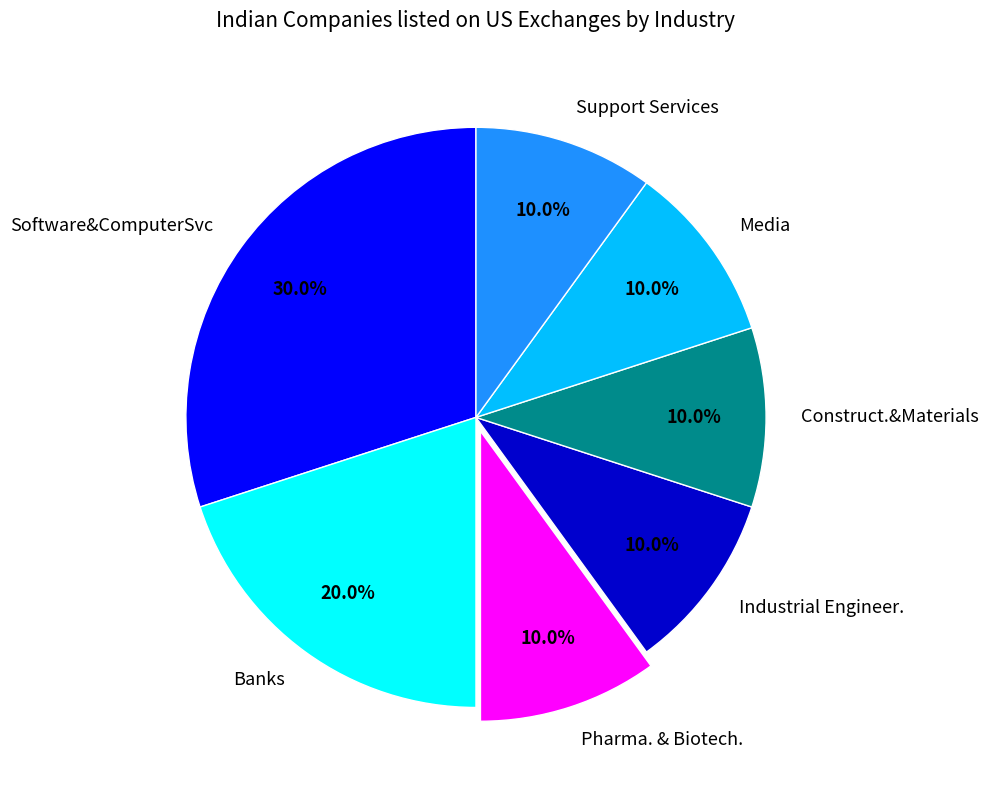

Approximately how many times larger is the value at Software&ComputerSvc compared to Support Services?

3.0